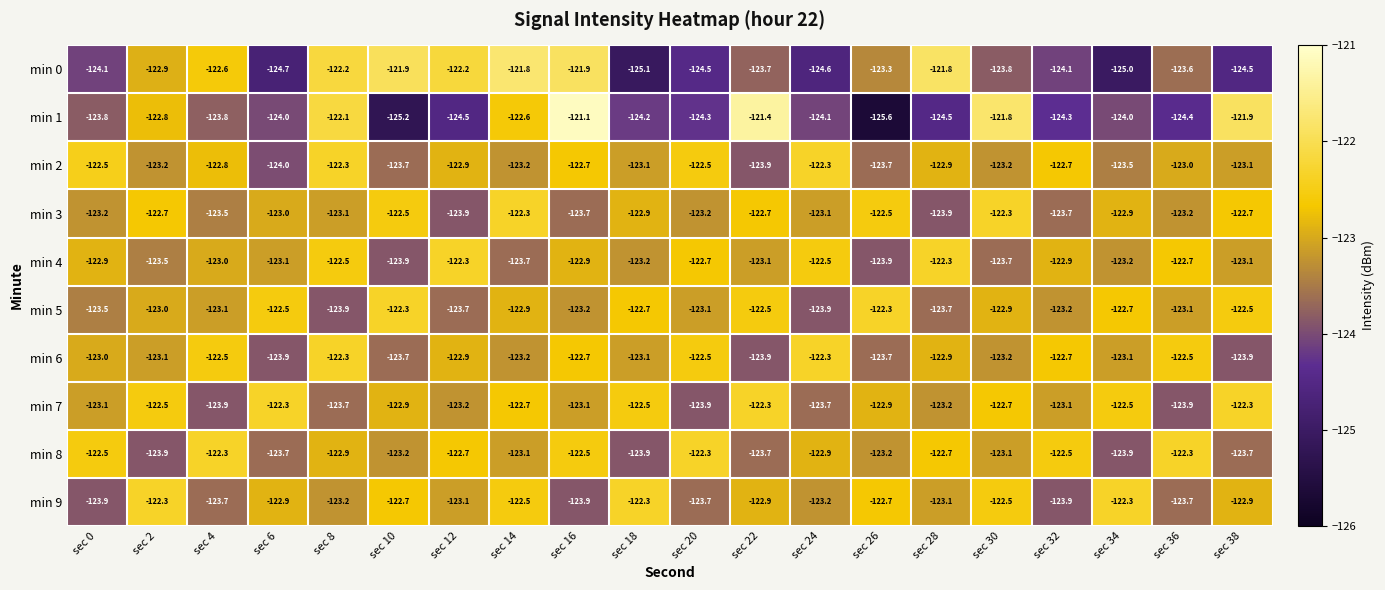

What is the sum of the min 1 values at sec 18 and sec 4?

-248.0